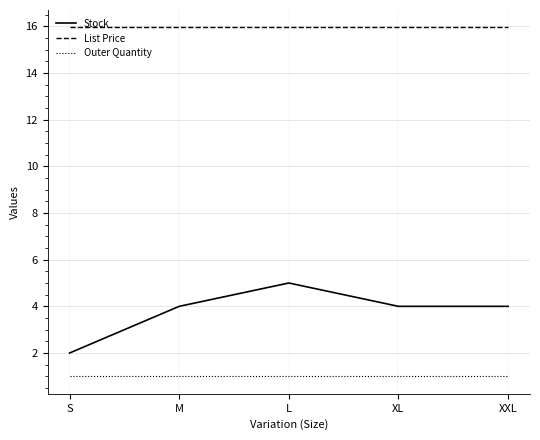

What is the difference between the Stock values at XL and S?

2.0